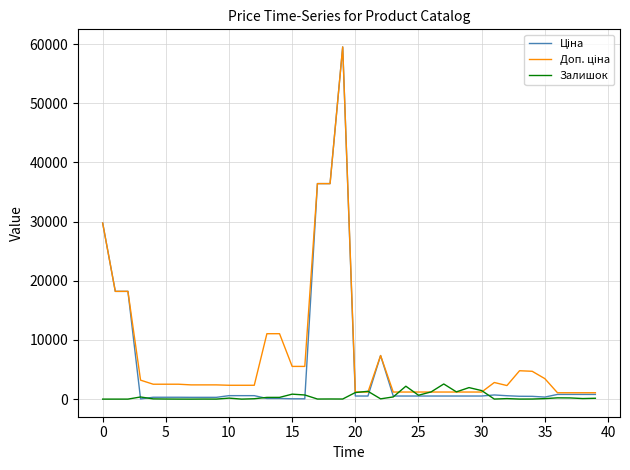

Does the chart display data point markers on the line(s)?

No